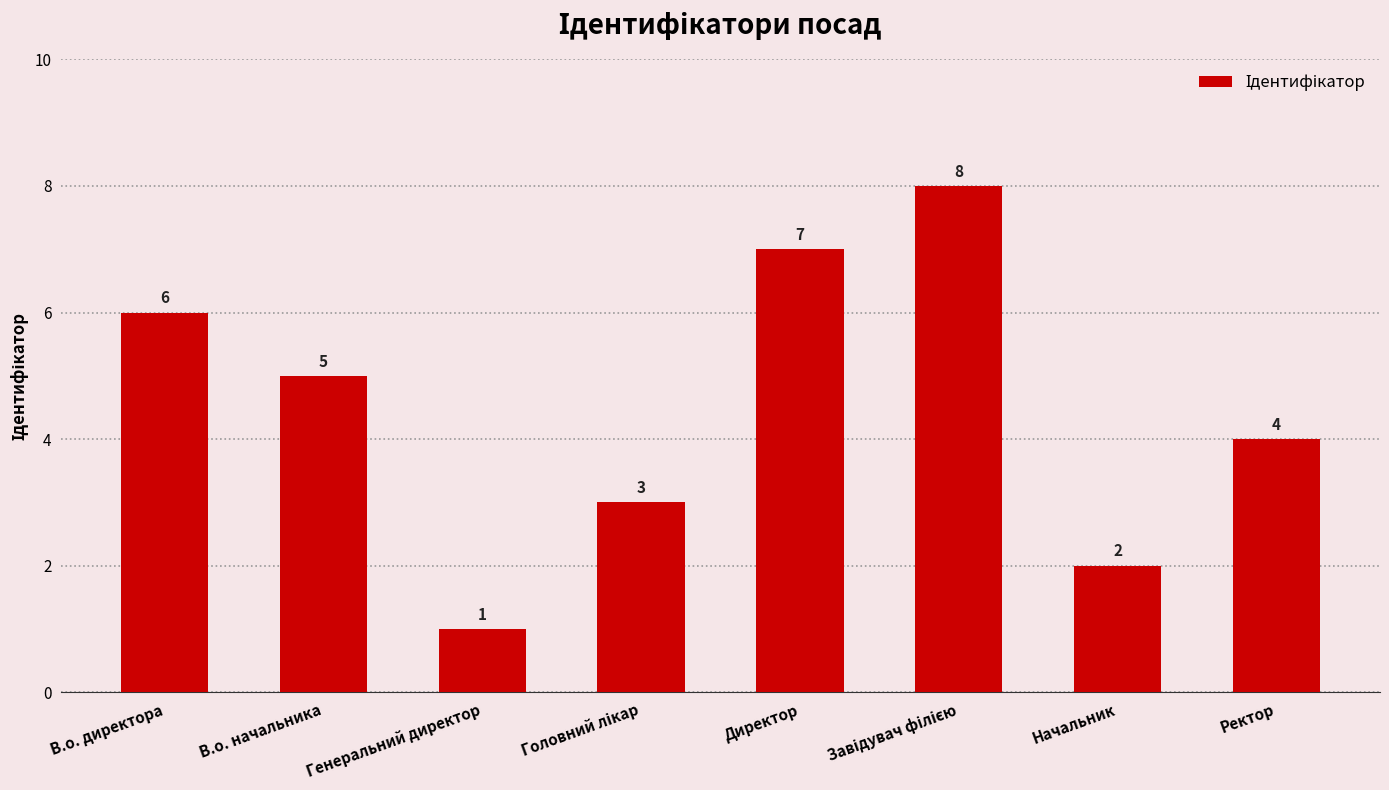

Which category has the lowest value across all series?

Генеральний директор